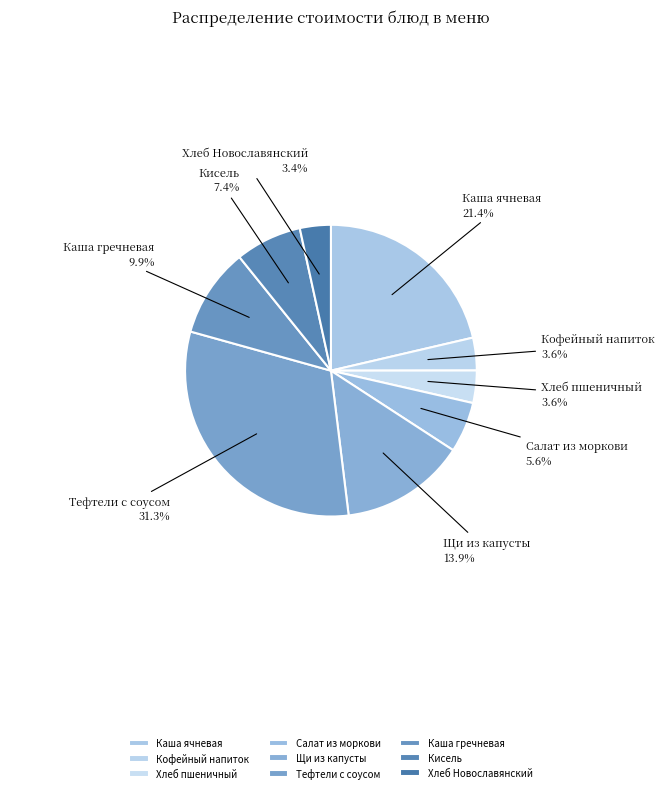

Which slice is the largest?

Тефтели с соусом